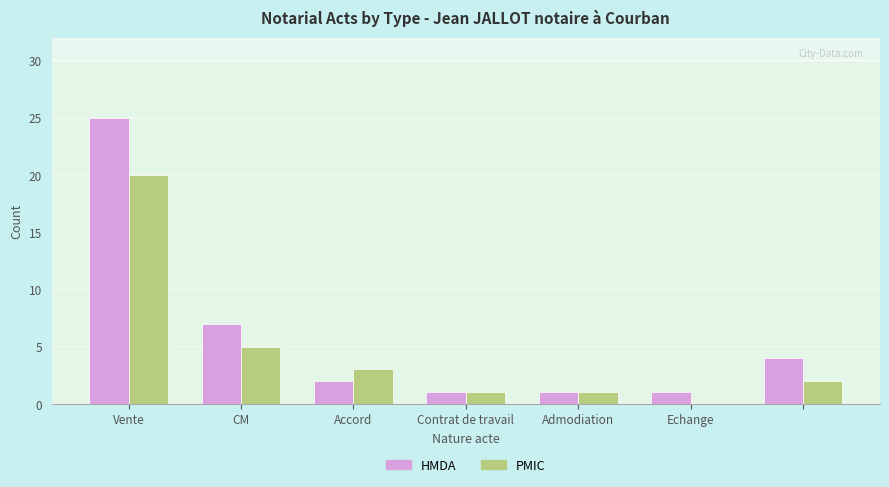

What is the maximum value shown in the chart?

25